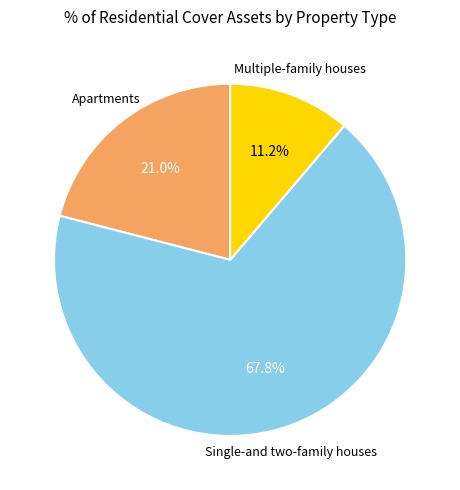

Does any single category account for the majority?

Yes